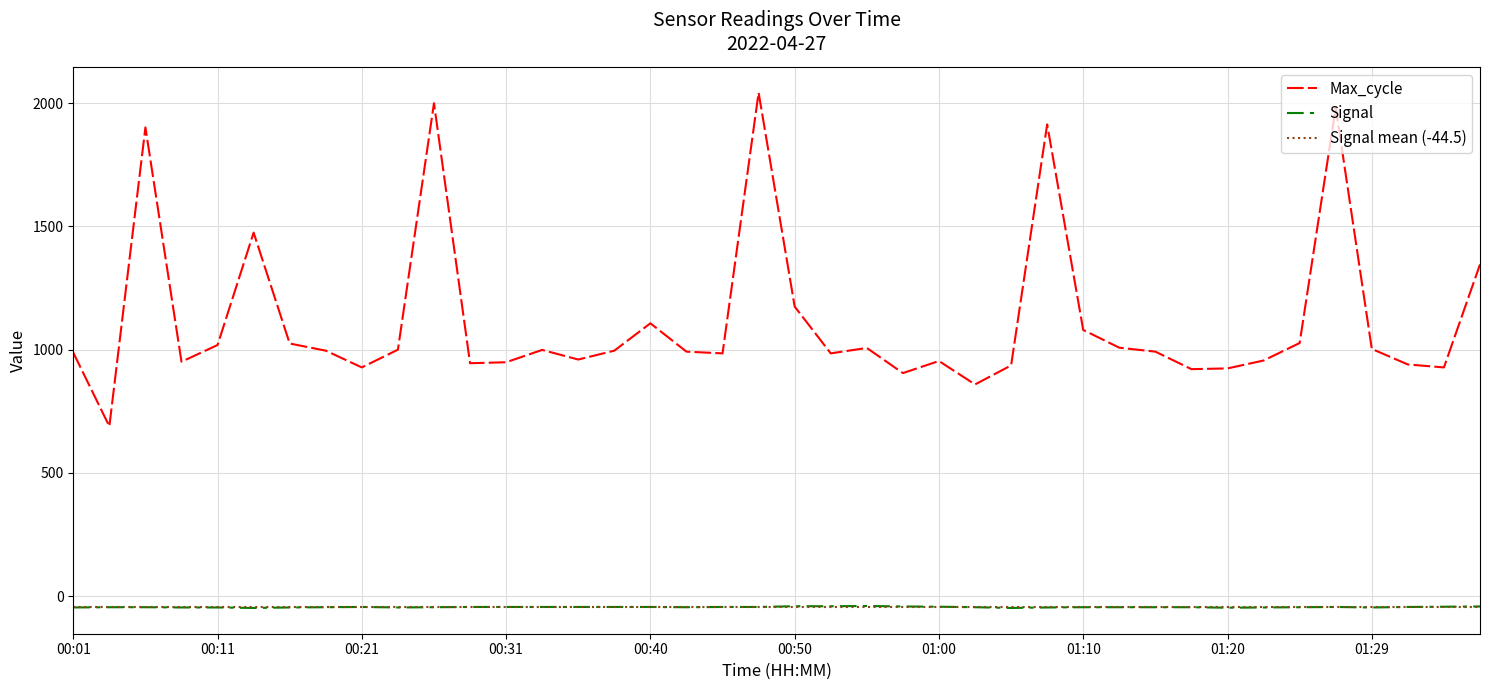

What is the average value of the Max_cycle series?

1120